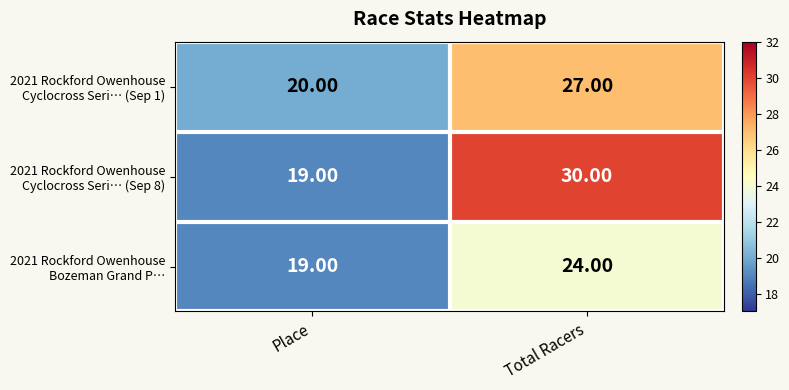

What is the difference between the highest and lowest values at Total Racers?

6